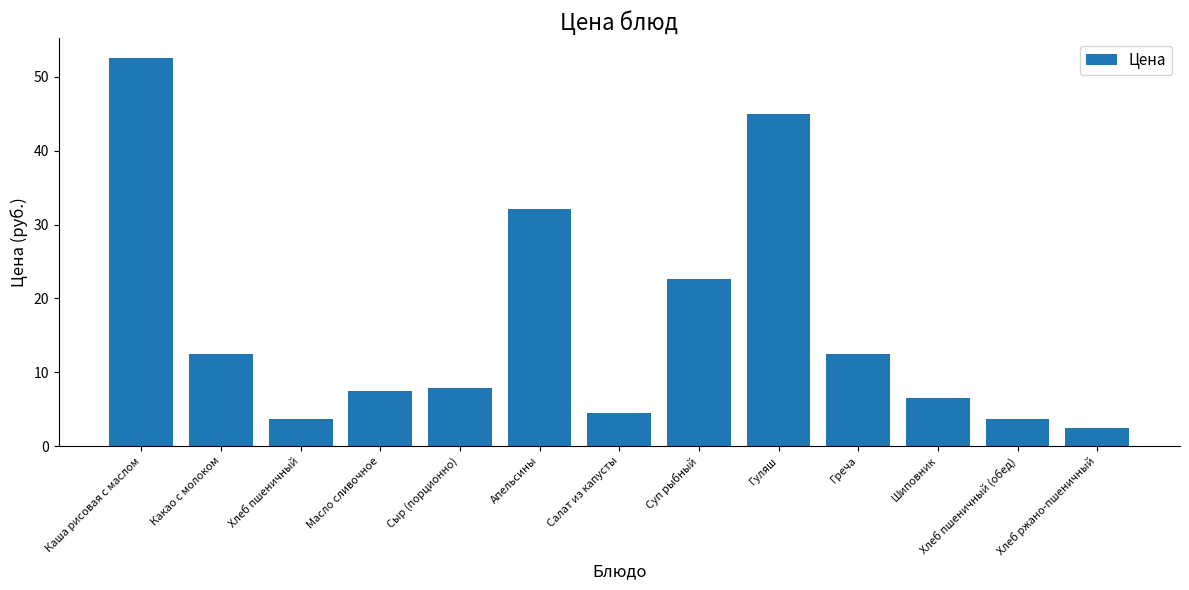

How many values exceed 7?

8